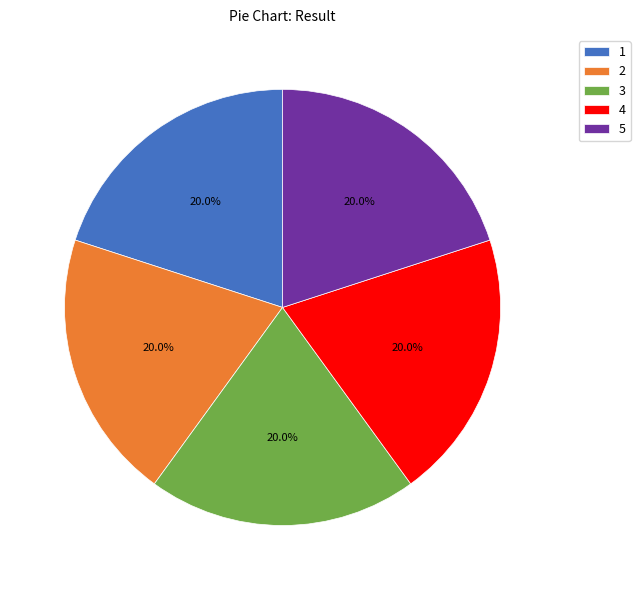

How many slices are in this pie chart?

5